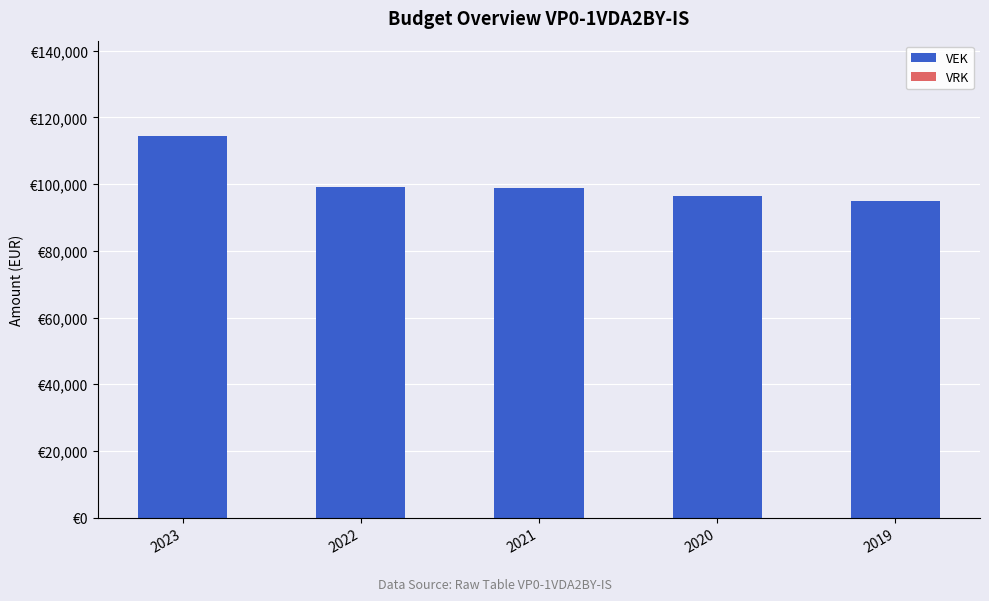

Are the bars horizontal?

No